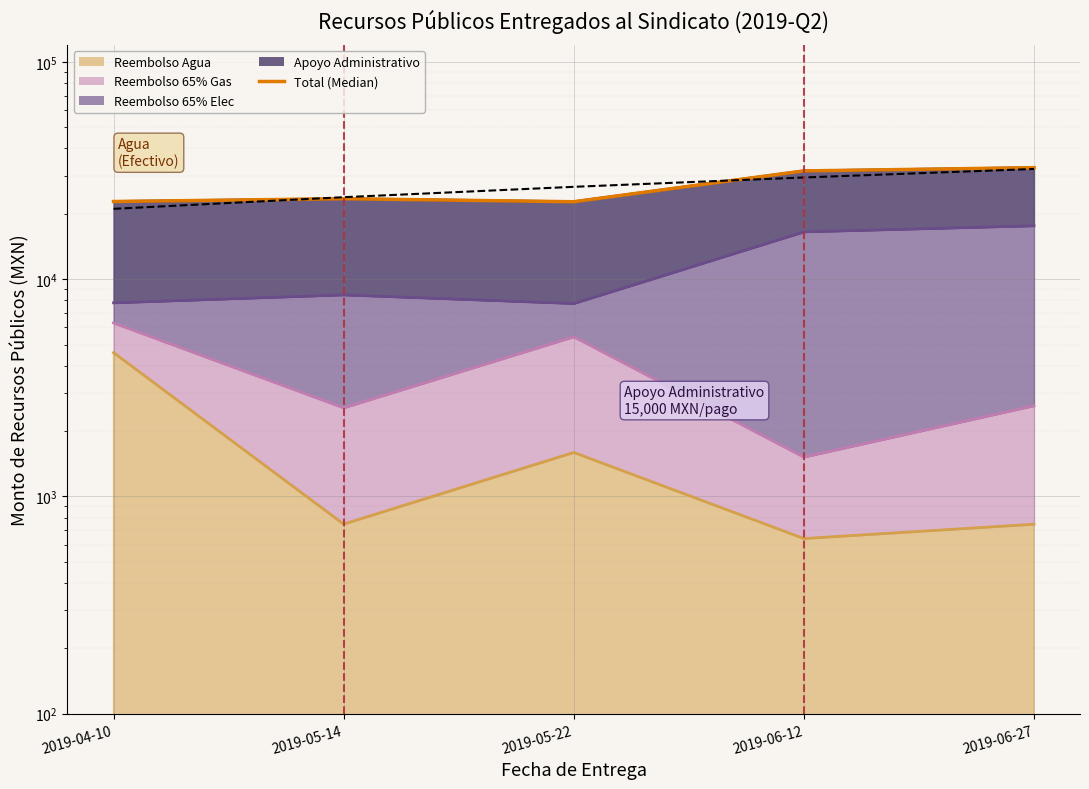

Is it true that the value at 2019-06-27 is 9142.9?

False